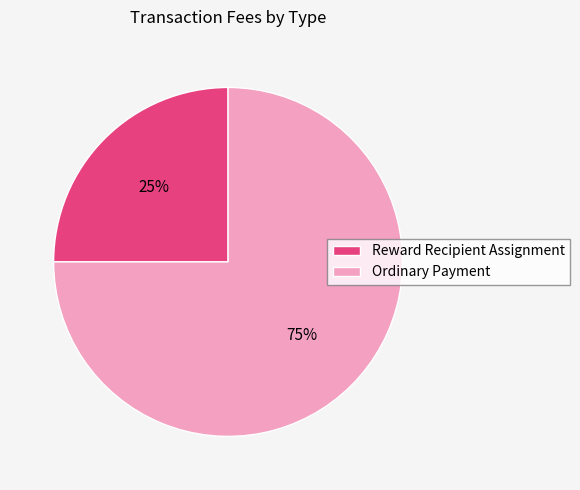

To the nearest percent, what portion does Reward Recipient Assignment represent?

25%